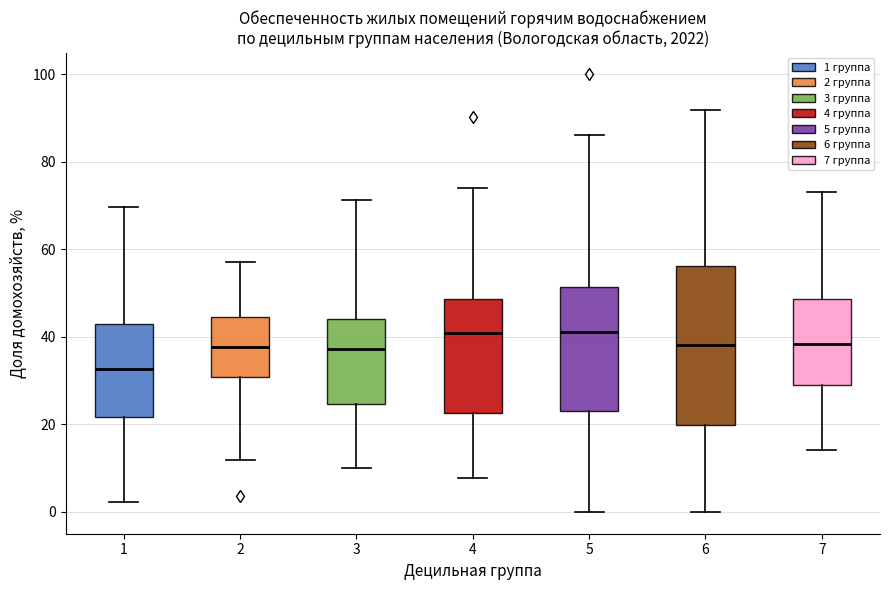

Comparing the boxes themselves (not the whiskers), which one is the tallest?

6